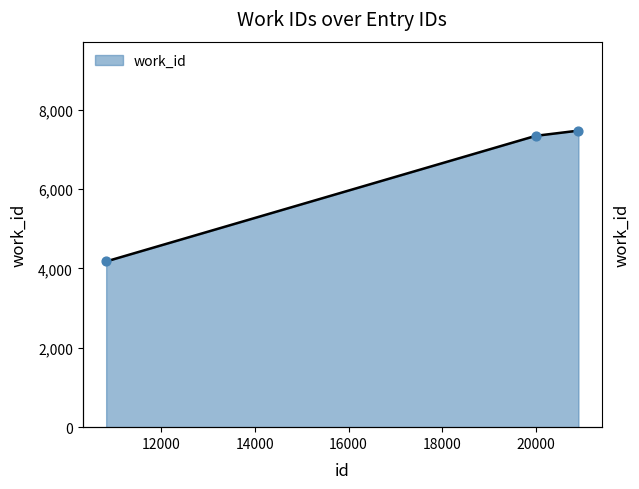

What is the change in value from 10833 to 20898?

+3295